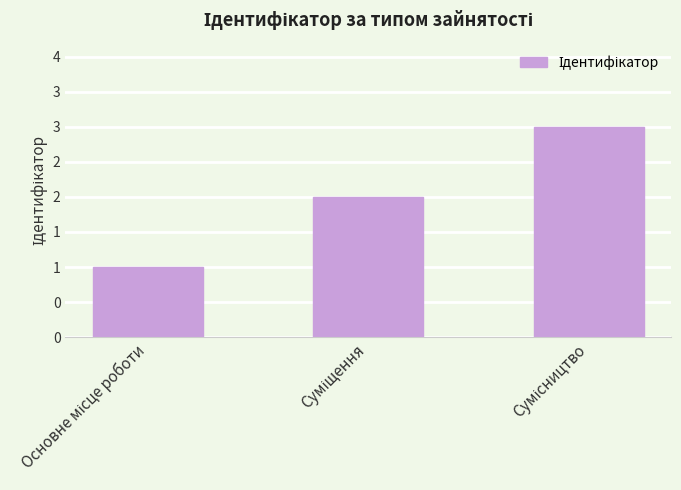

The value at Основне місце роботи is 2. True or false?

False